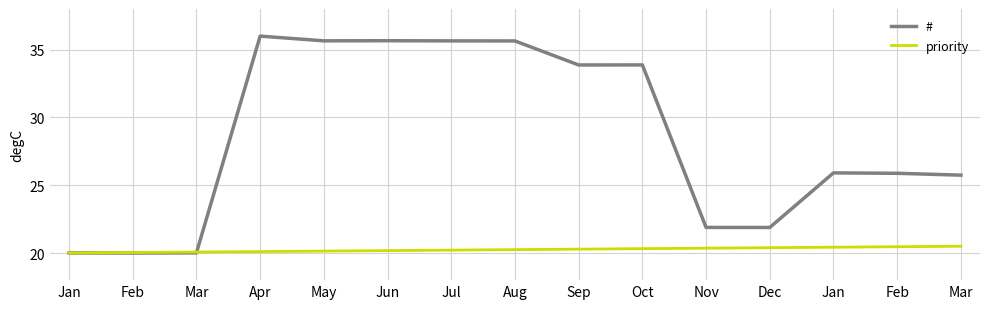

Does the chart have visible grid lines?

Yes